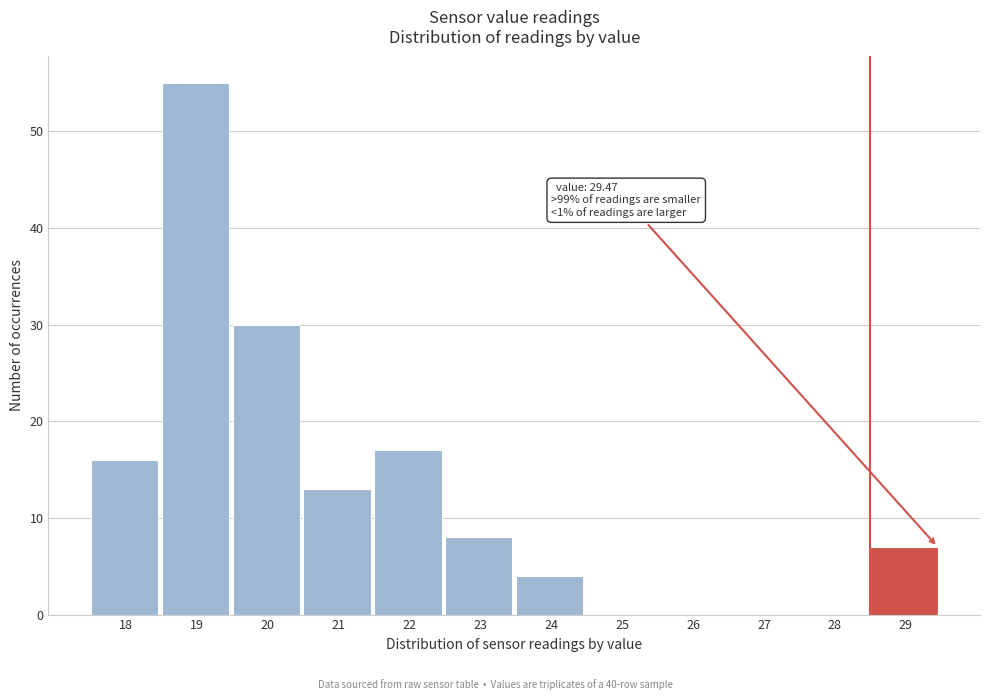

Reading left to right, what are all the values shown in this chart?

18=16	19=55	20=30	21=13	22=17	23=8	24=4	25=0	26=0	27=0	28=0	29=7